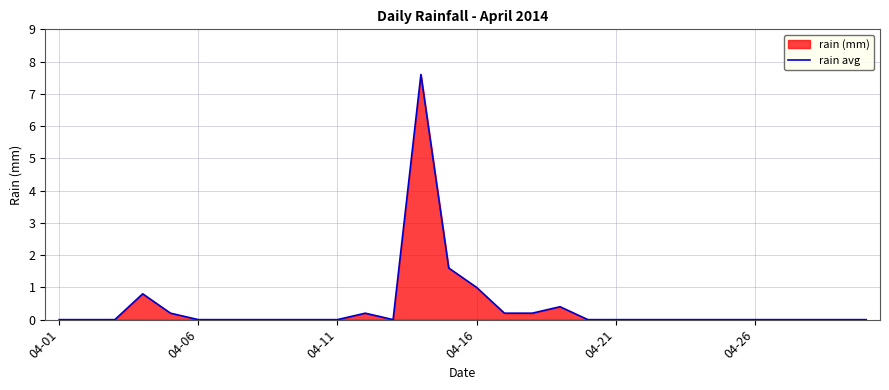

The value at 6 is 0.0. True or false?

True